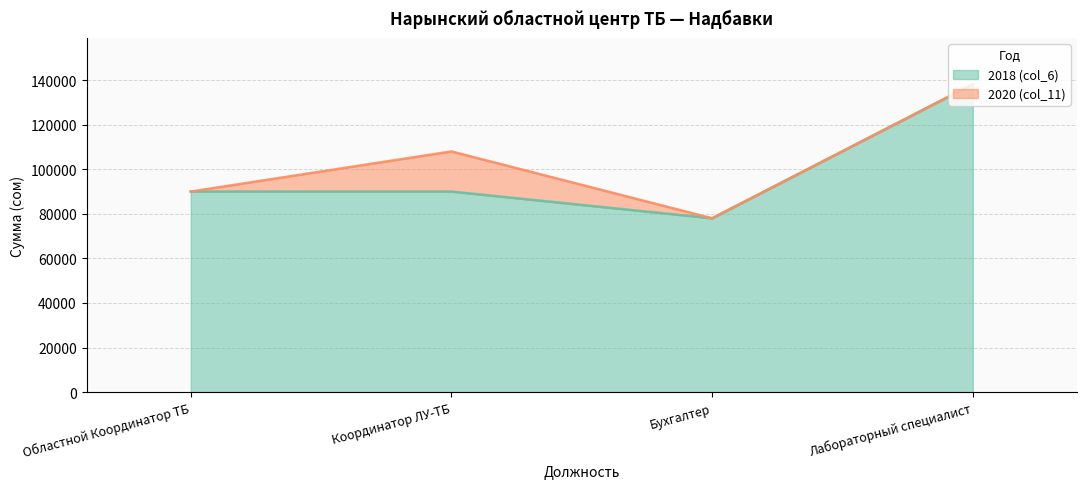

What position from the right is Лабораторный специалист?

1